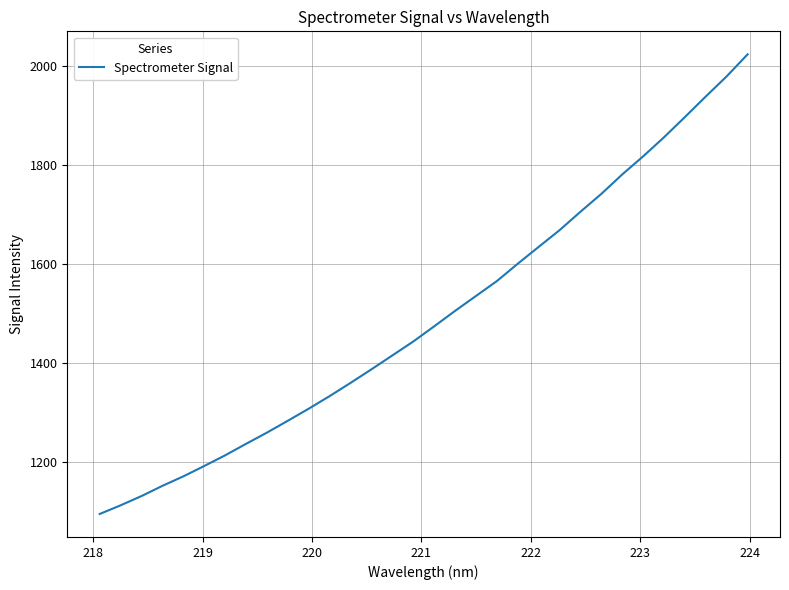

What is the difference between the maximum and minimum values?

929.5